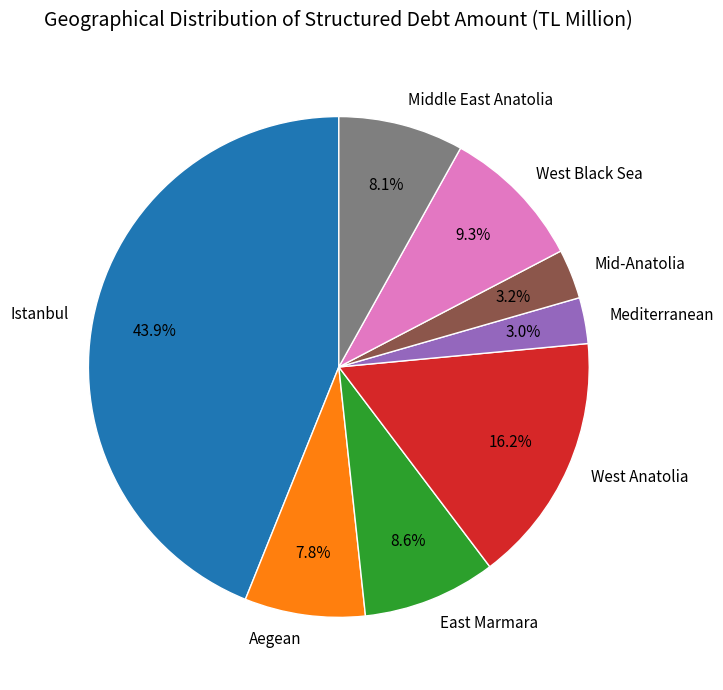

Which has a higher value, Mid-Anatolia or West Anatolia?

West Anatolia